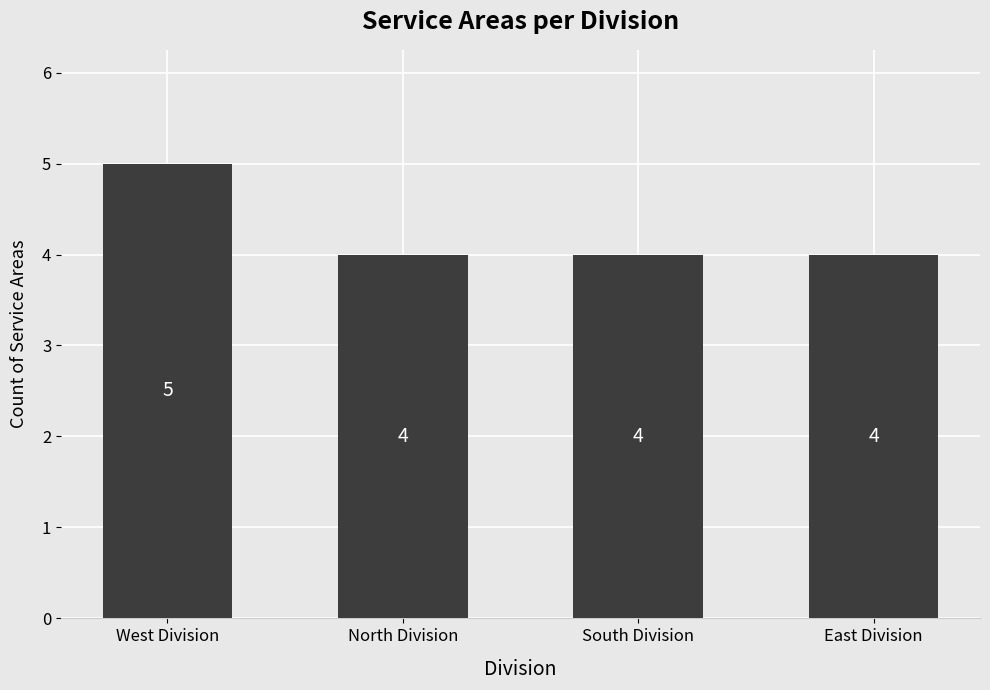

What is the sum of the values at East Division and West Division?

9